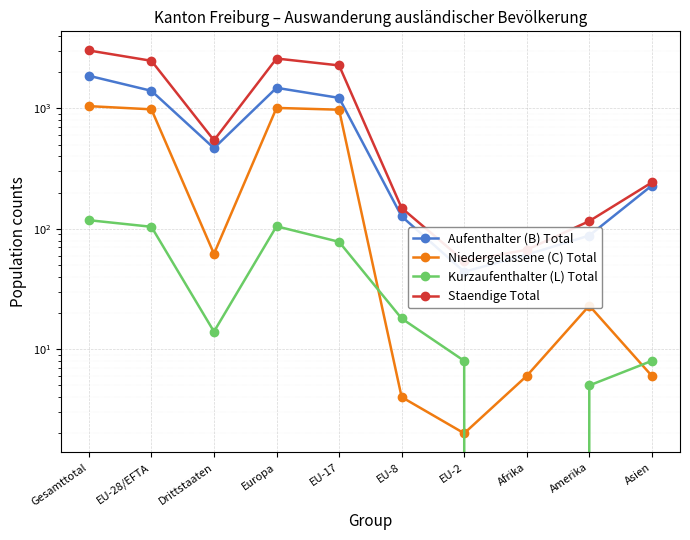

The value of Kurzaufenthalter (L) Total at Drittstaaten is 14. True or false?

True